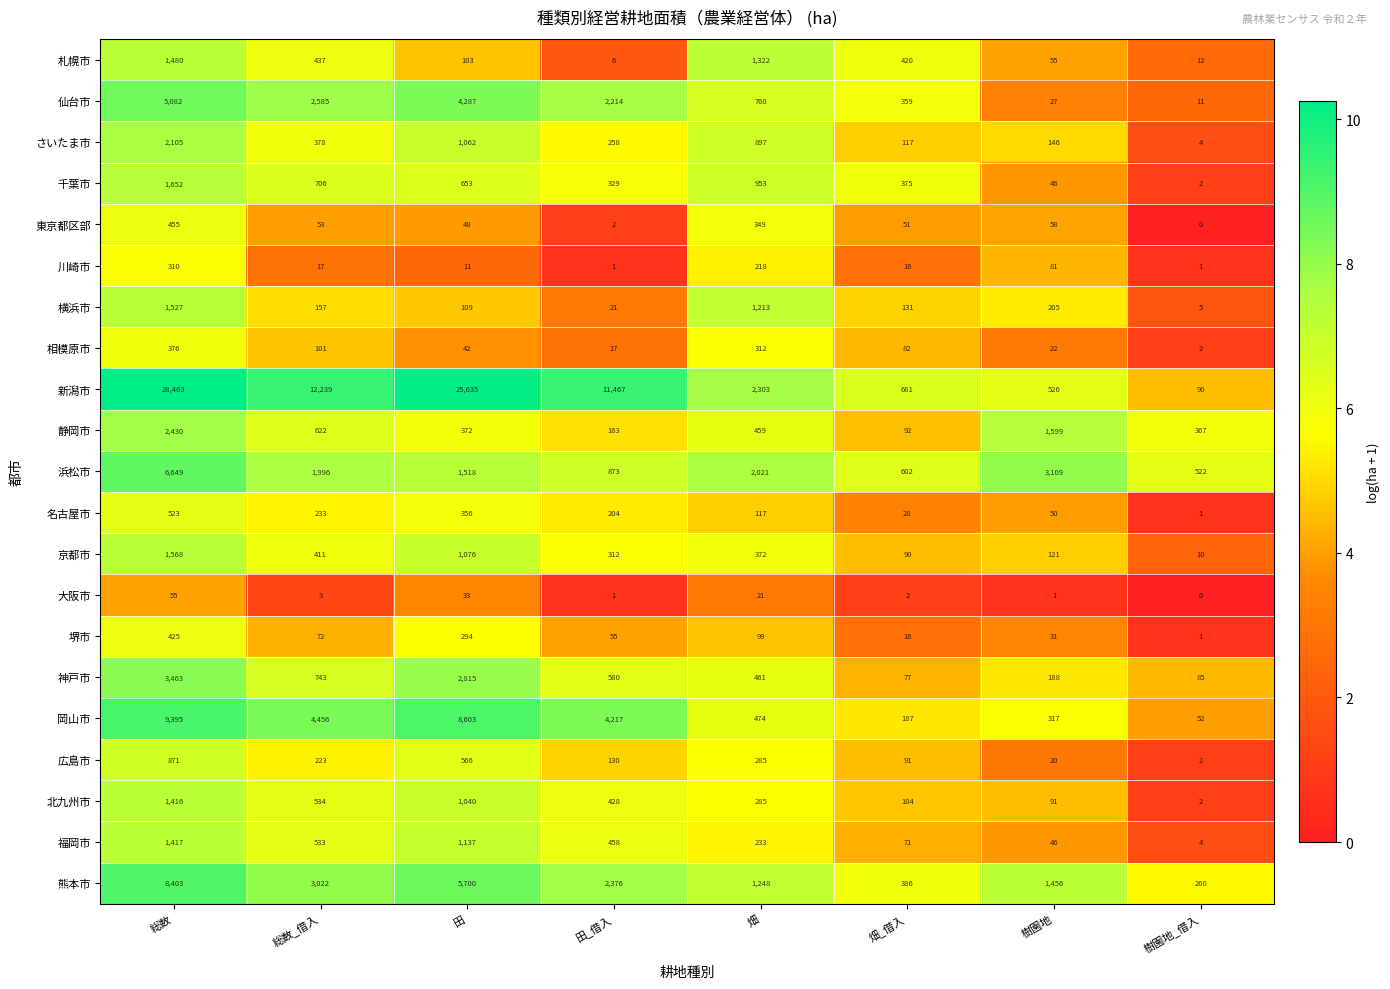

Rank the series by their maximum value, from highest to lowest.

新潟市, 岡山市, 熊本市, 浜松市, 仙台市, 神戸市, 静岡市, さいたま市, 千葉市, 京都市, 横浜市, 札幌市, 福岡市, 北九州市, 広島市, 名古屋市, 東京都区部, 堺市, 相模原市, 川崎市, 大阪市